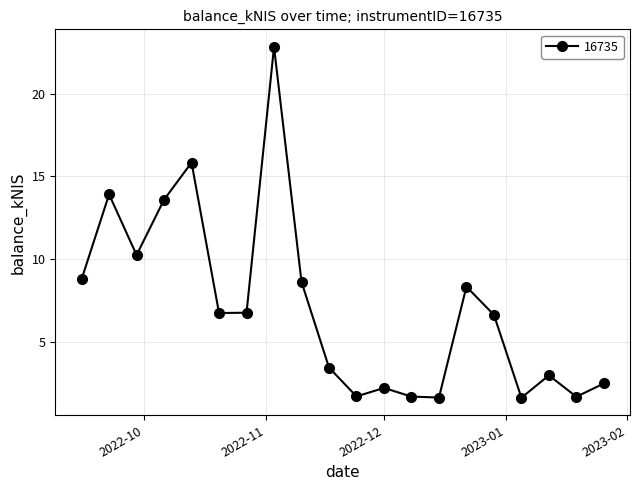

What is the sum of all values?

142.1